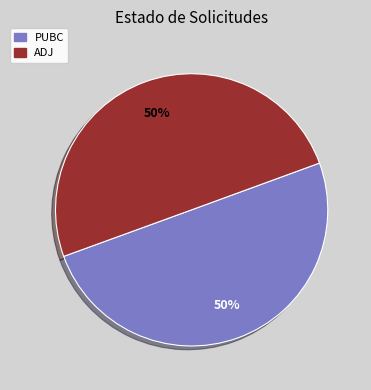

To the nearest percent, what portion does ADJ represent?

50%